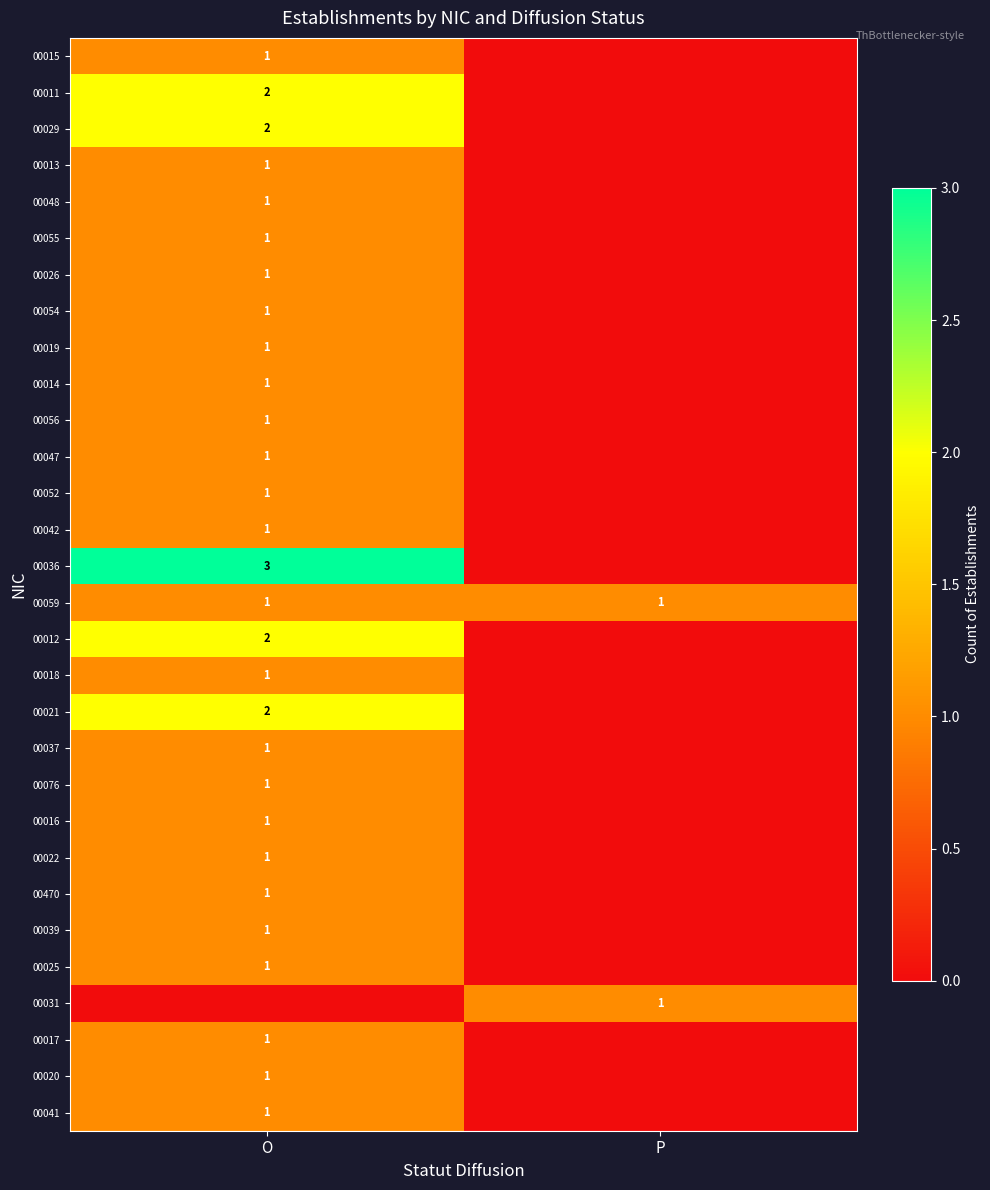

What is the total value across all series at P?

2